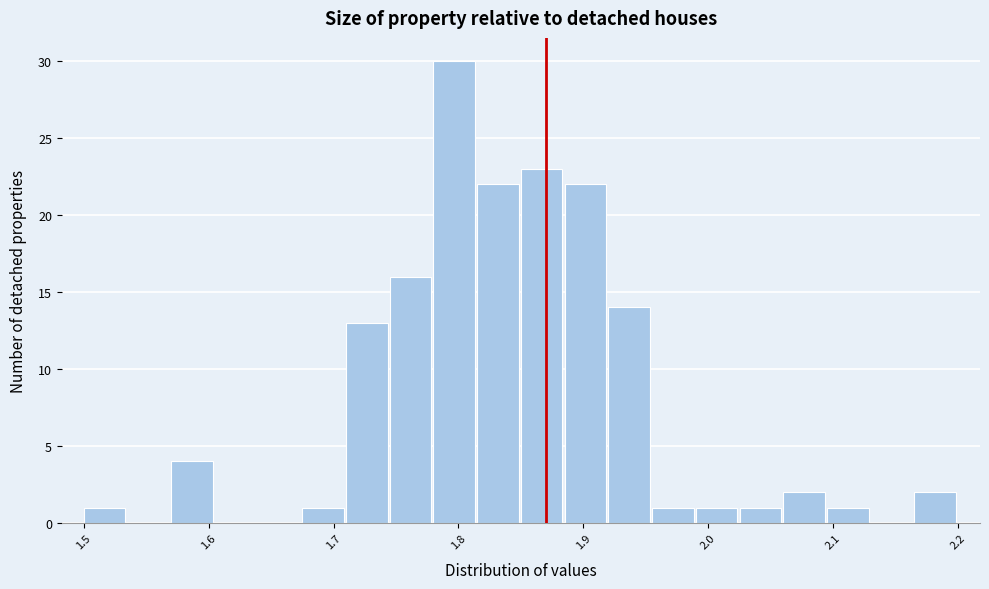

Around what value on the x-axis is the tallest bar? Give the approximate position of its centre, as read against the axis.

1.80